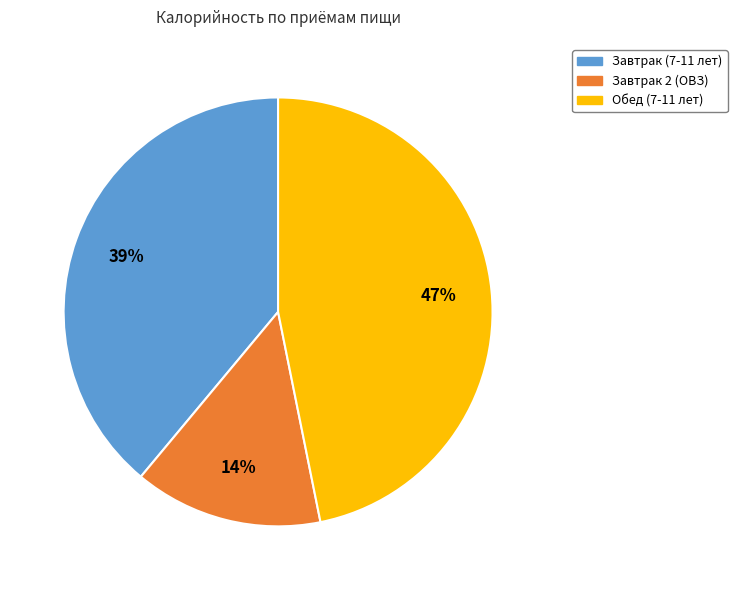

How many slices are in this pie chart?

3